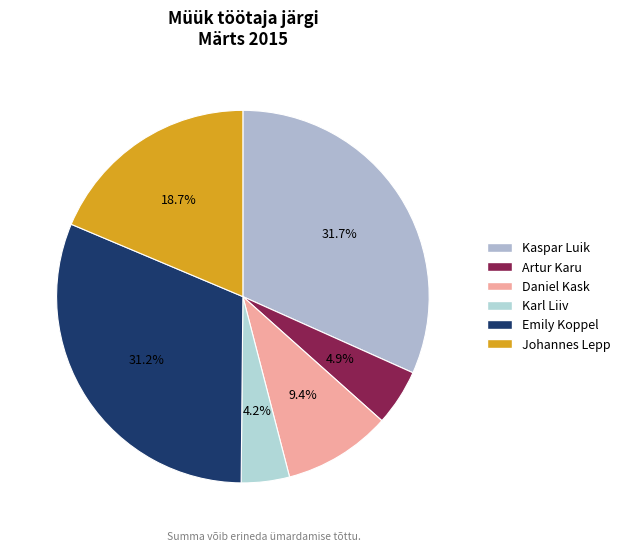

True or false: Daniel Kask accounts for 22% of the total.

False